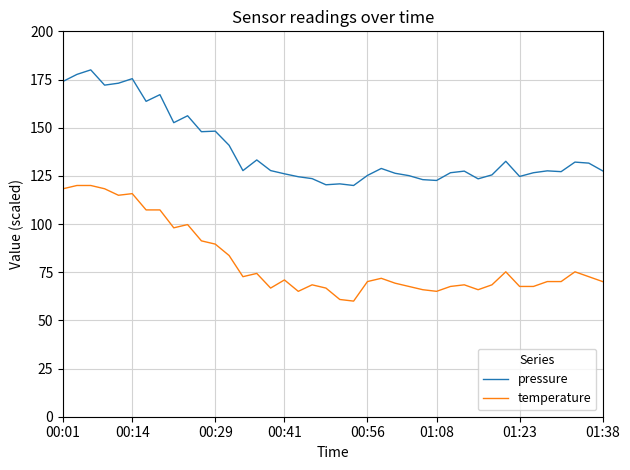

Rank the series by their average value, from lowest to highest.

temperature, pressure